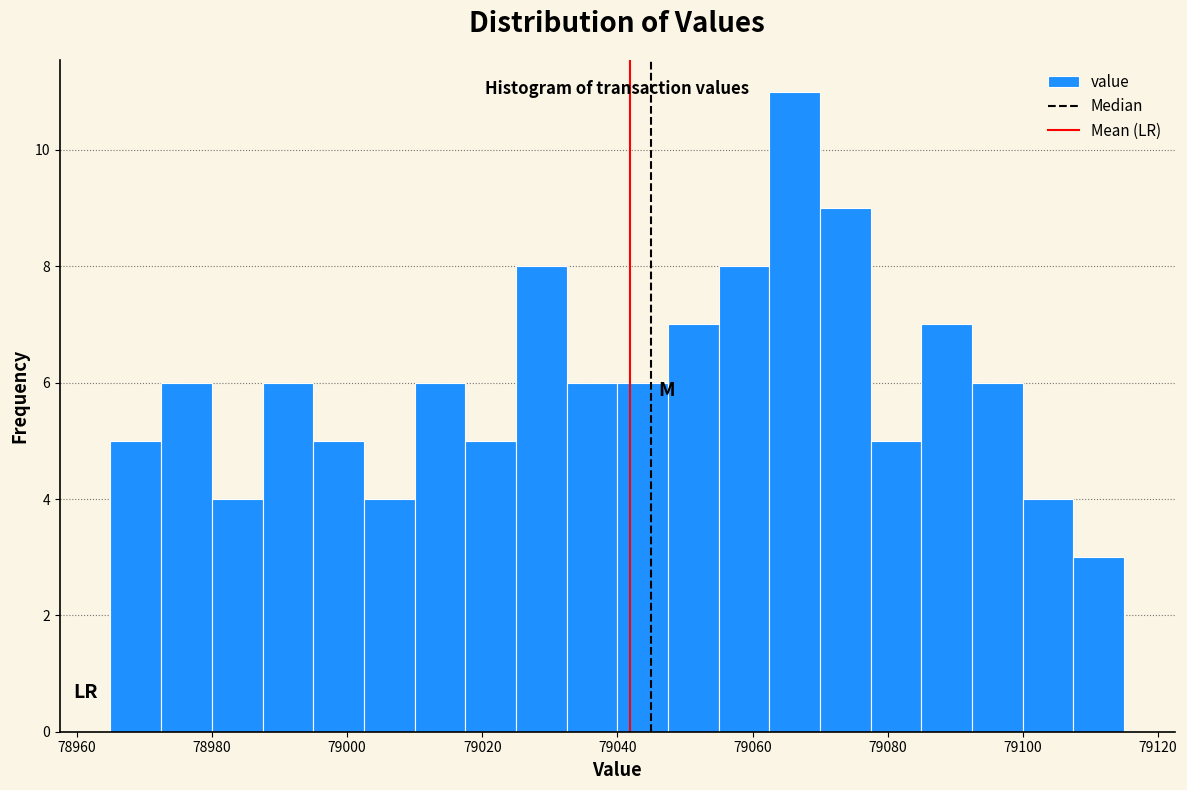

Read against the x-axis, roughly where is the centre of the tallest bar?

79066